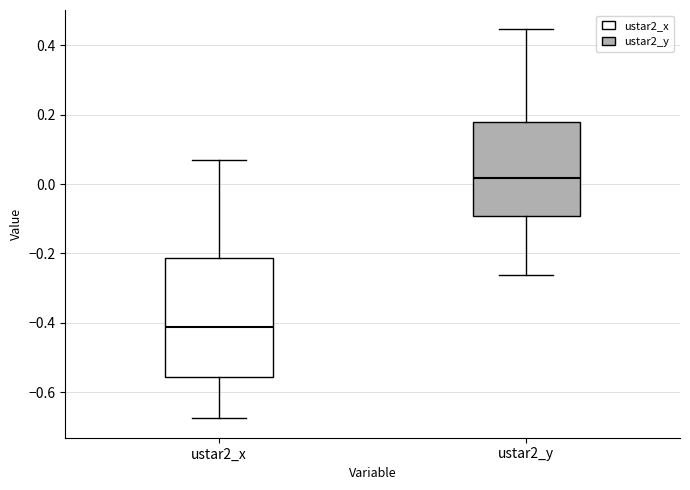

Where does the upper whisker of the box for ustar2_y end on the y-axis? The values are not printed on the chart, so give them approximately, as read against the axis.

0.44